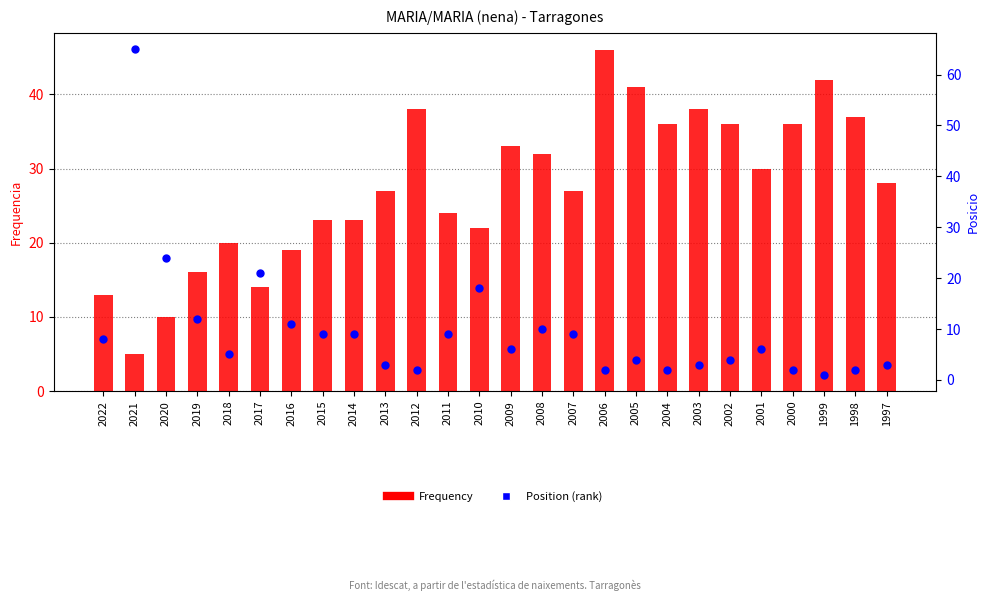

What are all the series names shown in the legend?

Frequency, Position